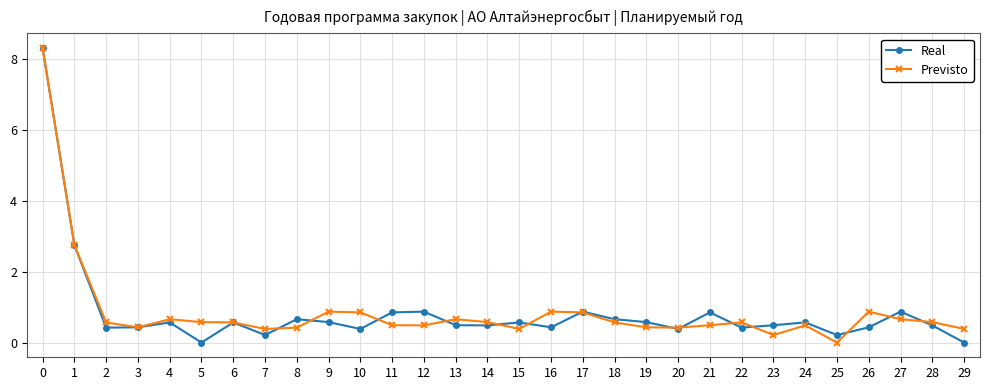

What is the spread (max minus min) of values at 5?

0.6